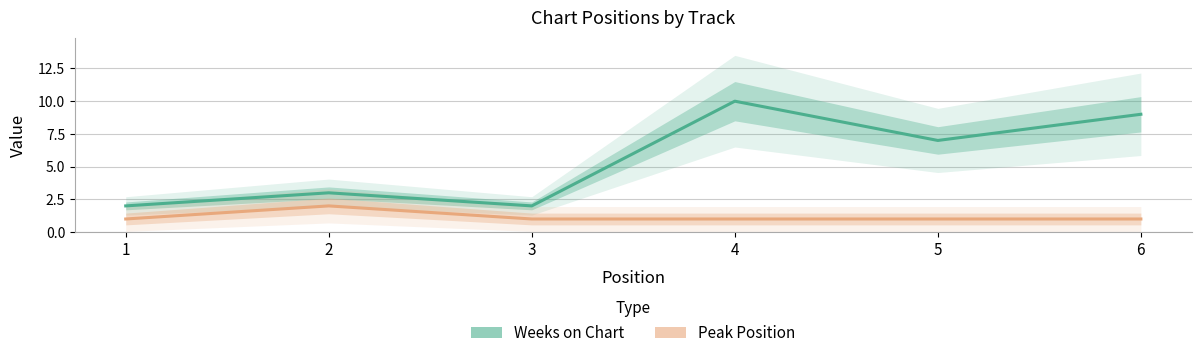

What is the difference between the highest and lowest values at 4?

9